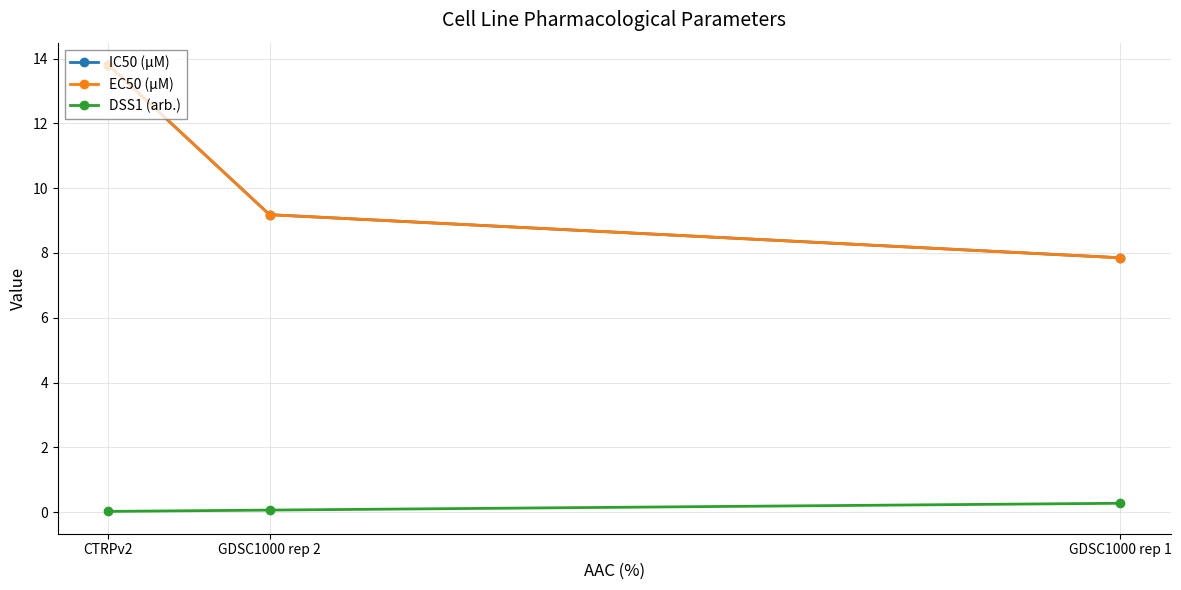

The value of DSS1 (arb.) at GDSC1000 rep 2 is 0.1. True or false?

False